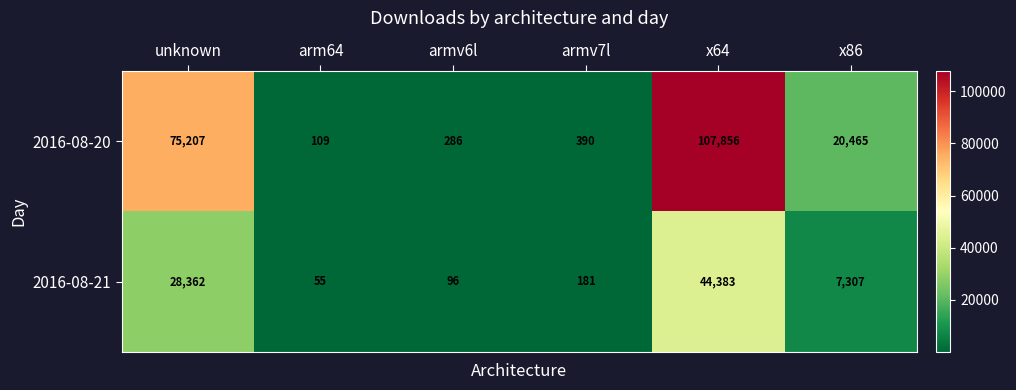

Reading left to right, what are all the values shown in this chart?

2016-08-20: 75207	109	286	390	107856	20465
2016-08-21: 28362	55	96	181	44383	7307